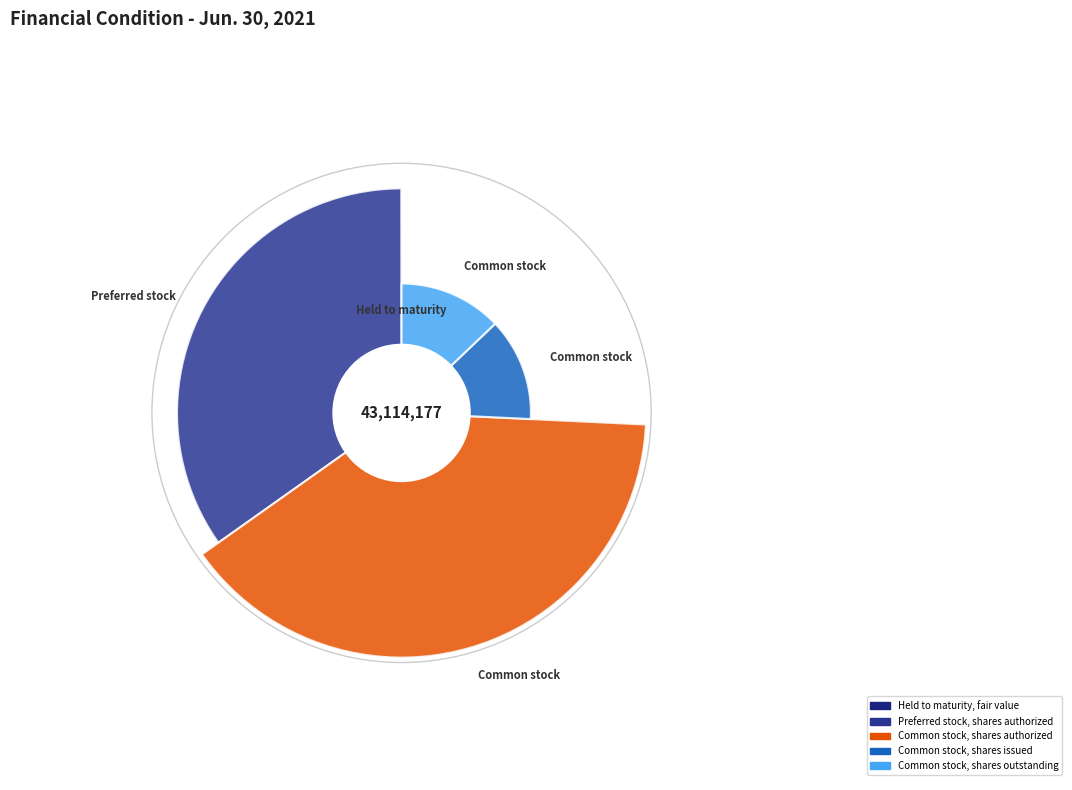

The Common stock, shares outstanding slice represents 13% of the pie. True or false?

True